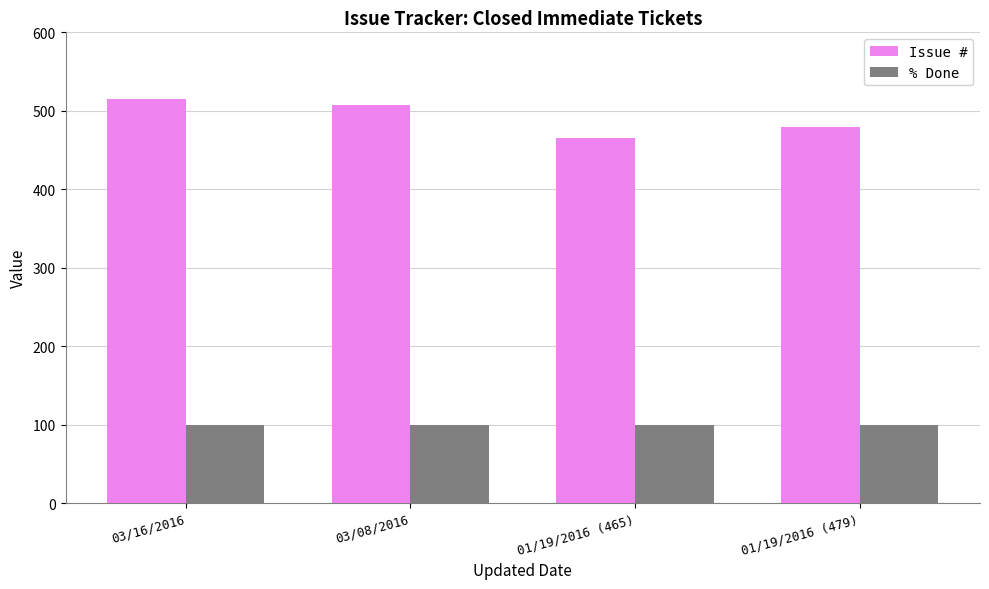

Which category has the highest value across all series?

03/16/2016